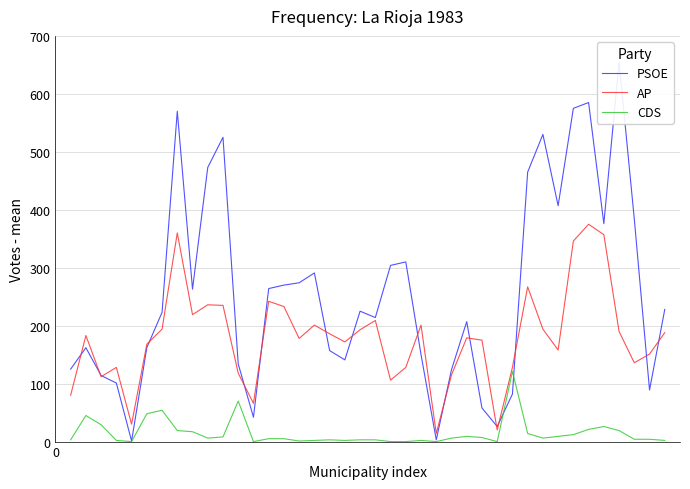

What is the maximum value for CDS?

121